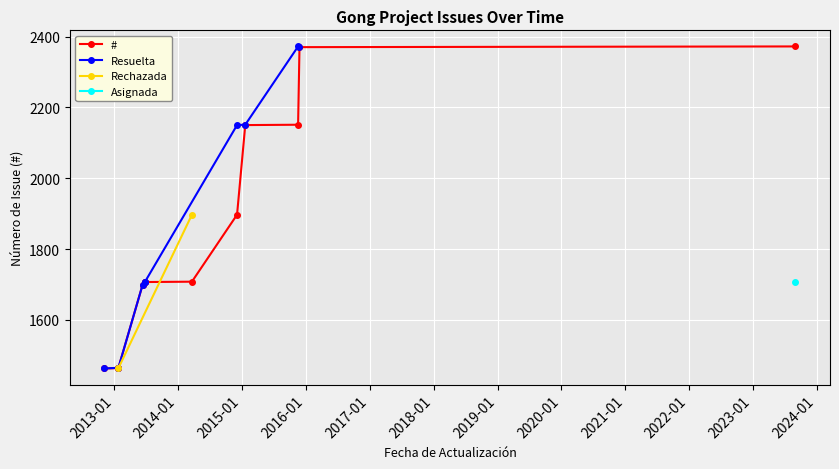

Does the chart display data point markers on the line(s)?

Yes